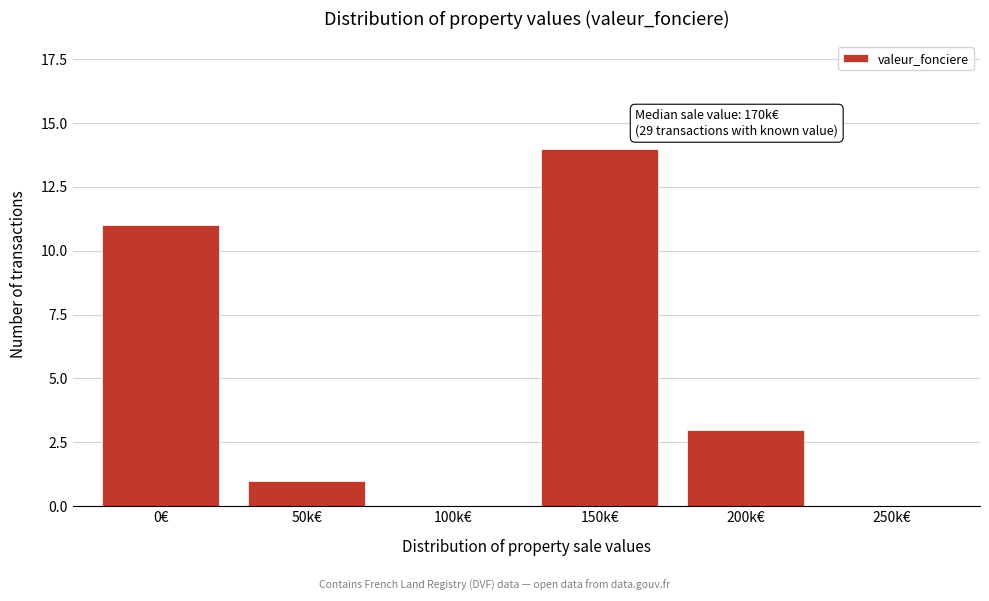

Reading right to left, extract all data points from this chart.

250k€=0	200k€=3	150k€=14	100k€=0	50k€=1	0€=11